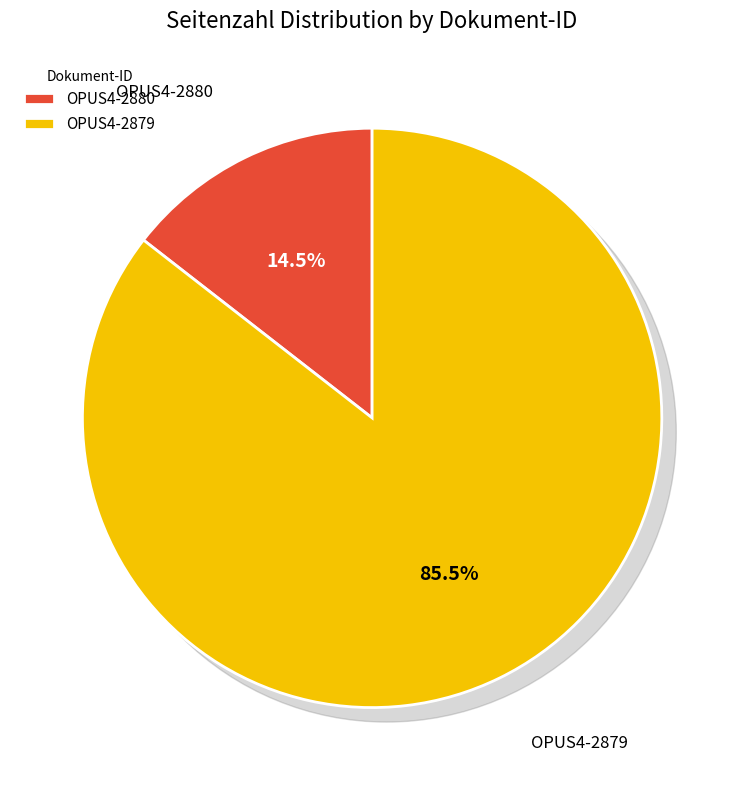

Is the sum of OPUS4-2879 and OPUS4-2880 greater than half?

Yes